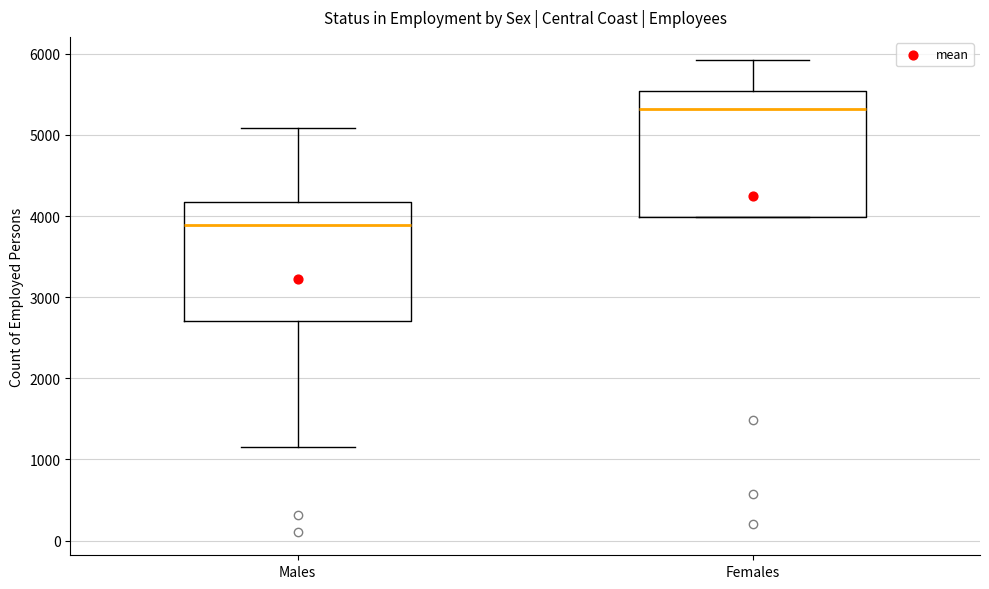

Which box's median line is the lowest?

Males